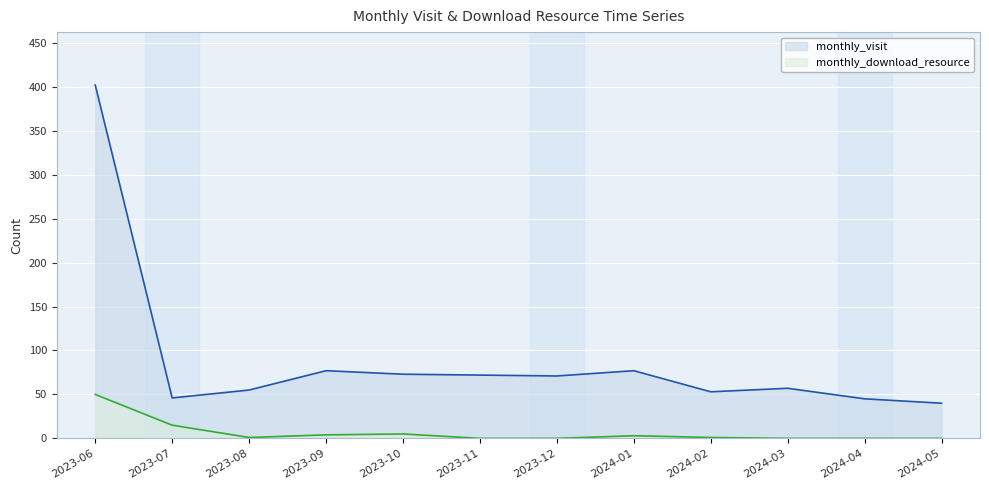

Where is the first local minimum for monthly_visit?

2023-07